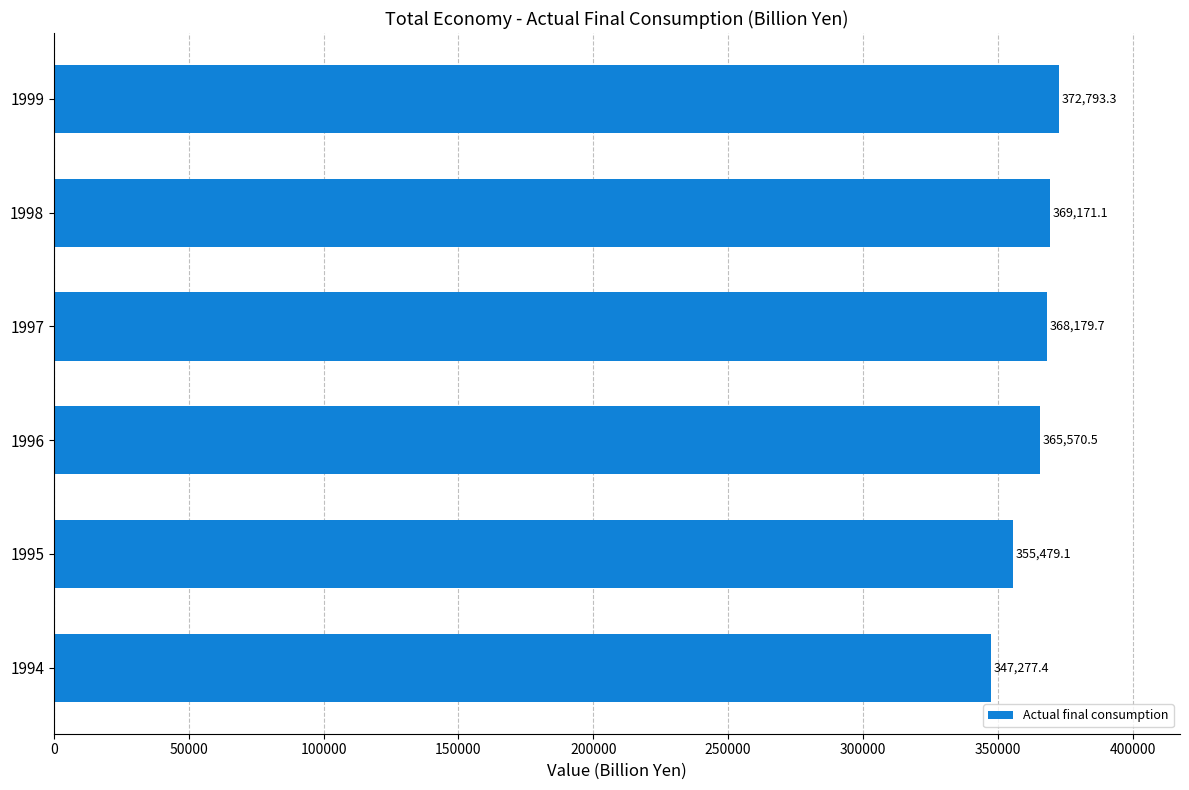

Reading bottom to top, what are all the values shown in this chart?

1994=347277.4	1995=355479.1	1996=365570.5	1997=368179.7	1998=369171.1	1999=372793.3